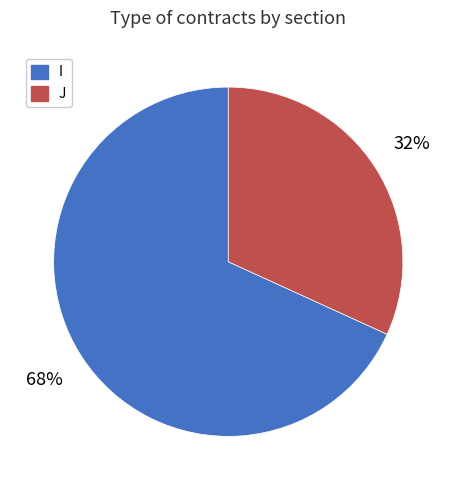

Which category has the biggest portion of the pie?

I